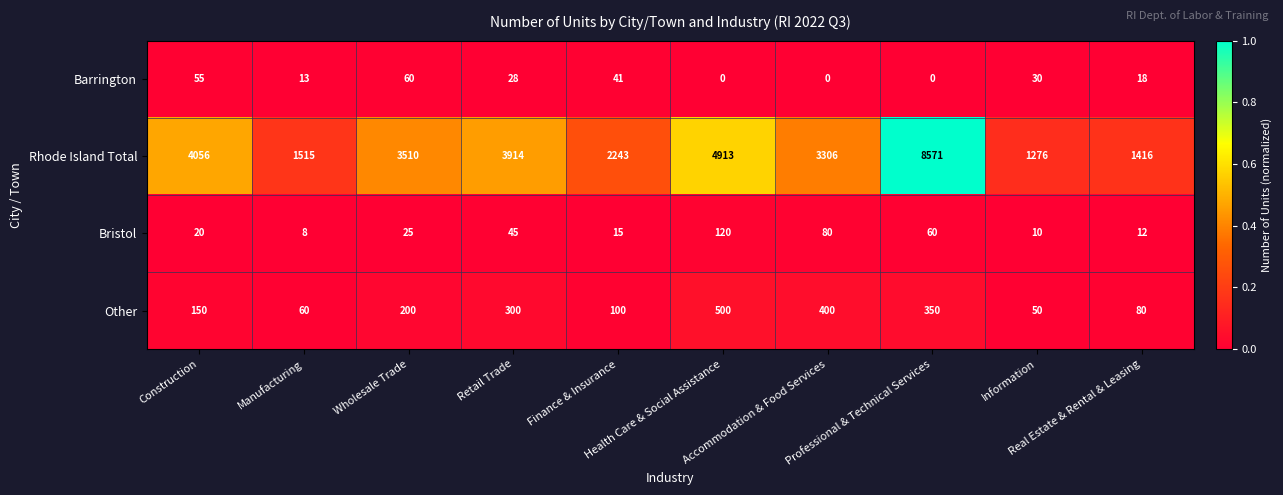

Which series has the largest range (max minus min)?

Rhode Island Total